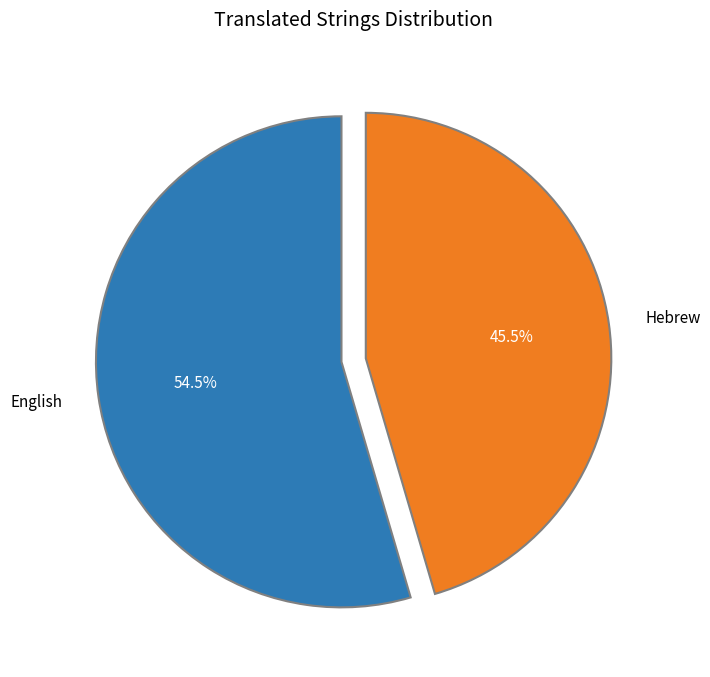

To the nearest percent, what is the combined percentage of English and Hebrew?

100%